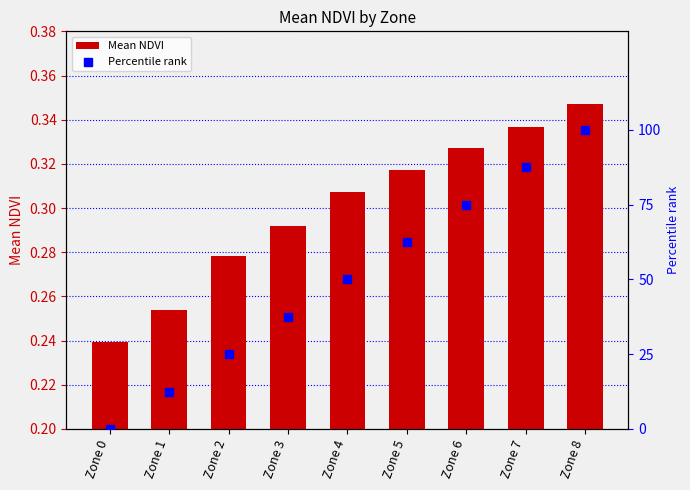

At which category is the sum across all series the highest?

Zone 8